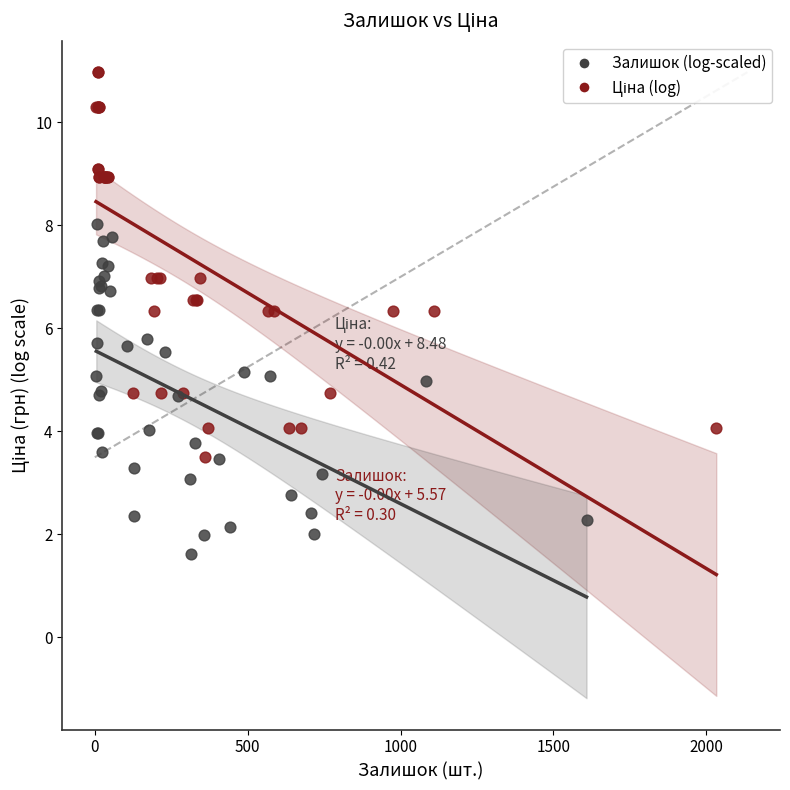

Which series reaches the minimum Y coordinate?

Залишок (log-scaled)